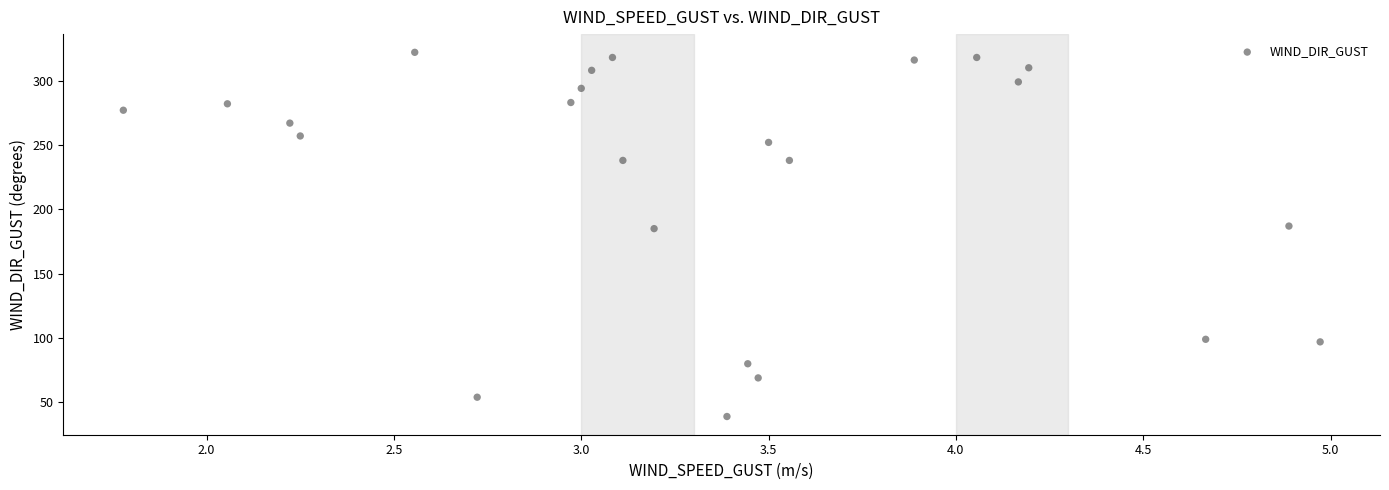

What is the range of Y values (max minus min)?

283